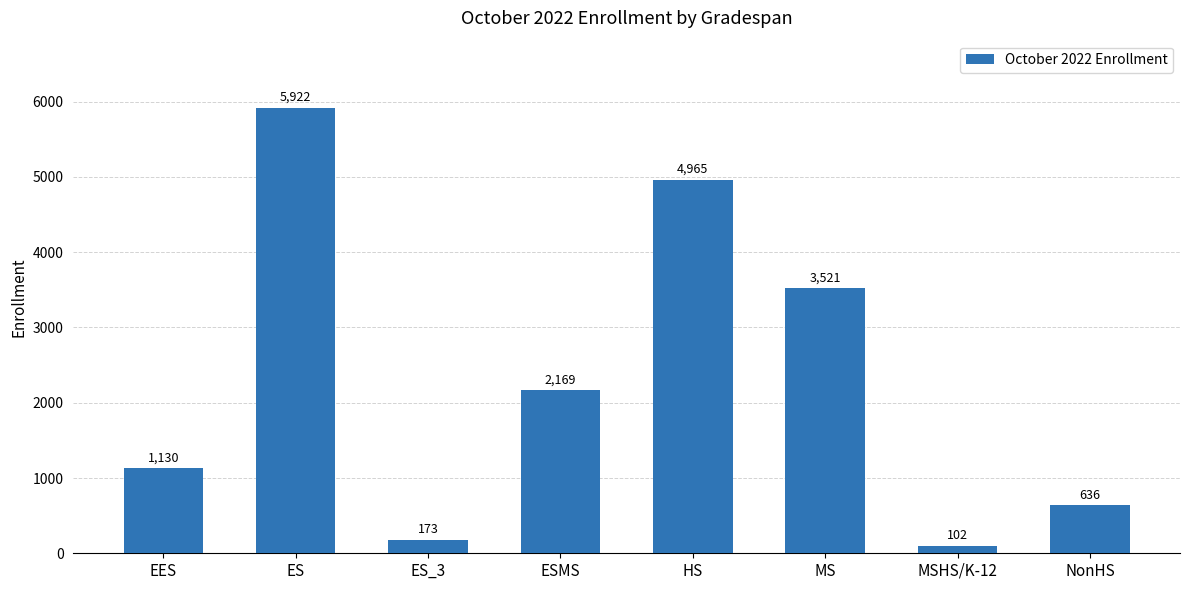

True or false: the data shows 4965 at HS.

True